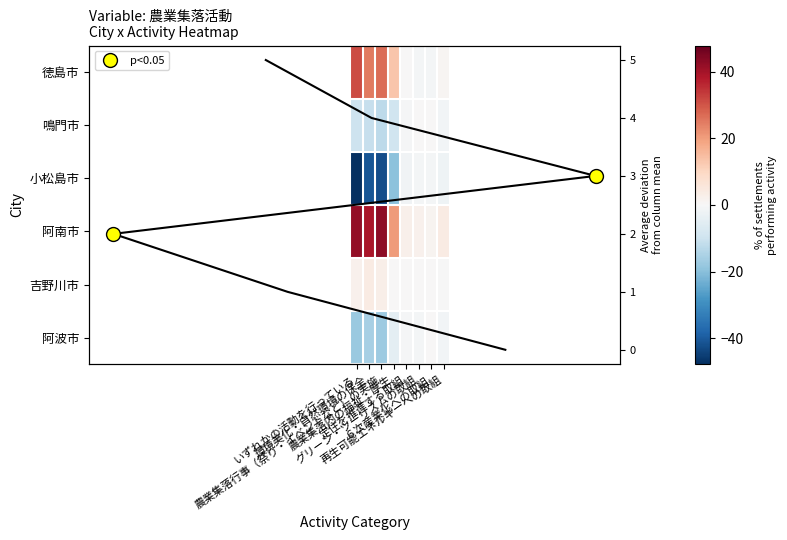

Which series has the widest spread of values?

小松島市